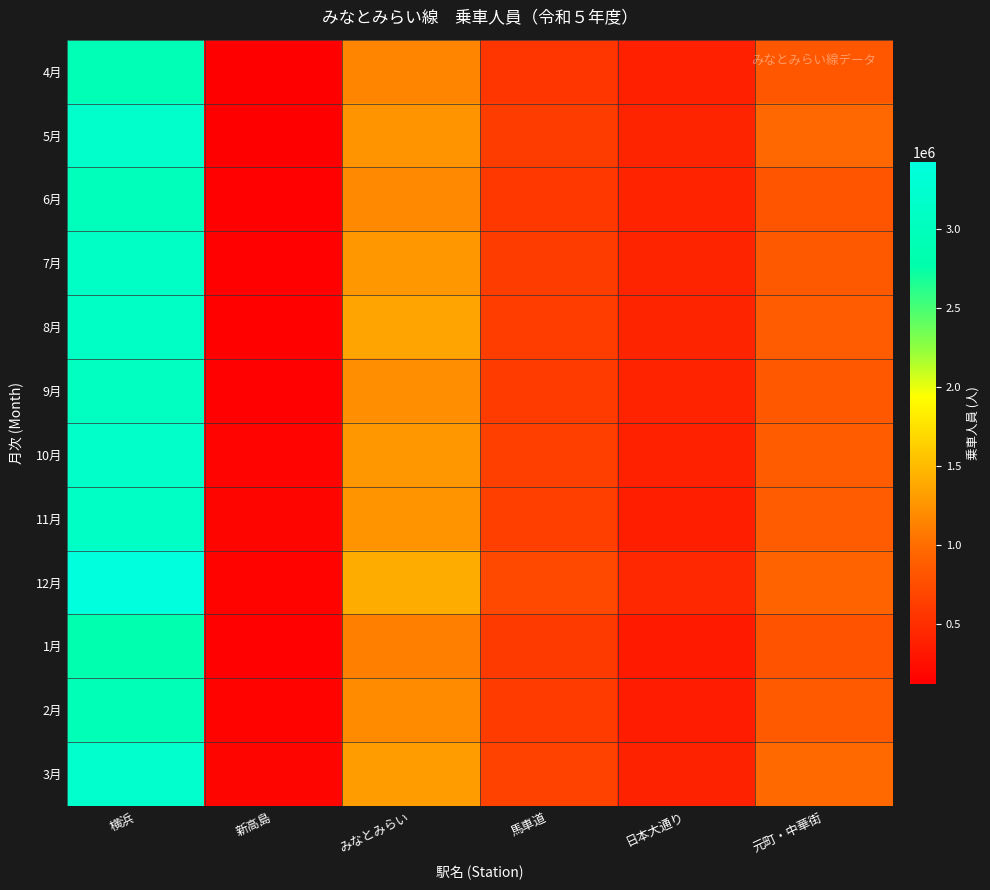

At which category is the sum across all series the highest?

横浜